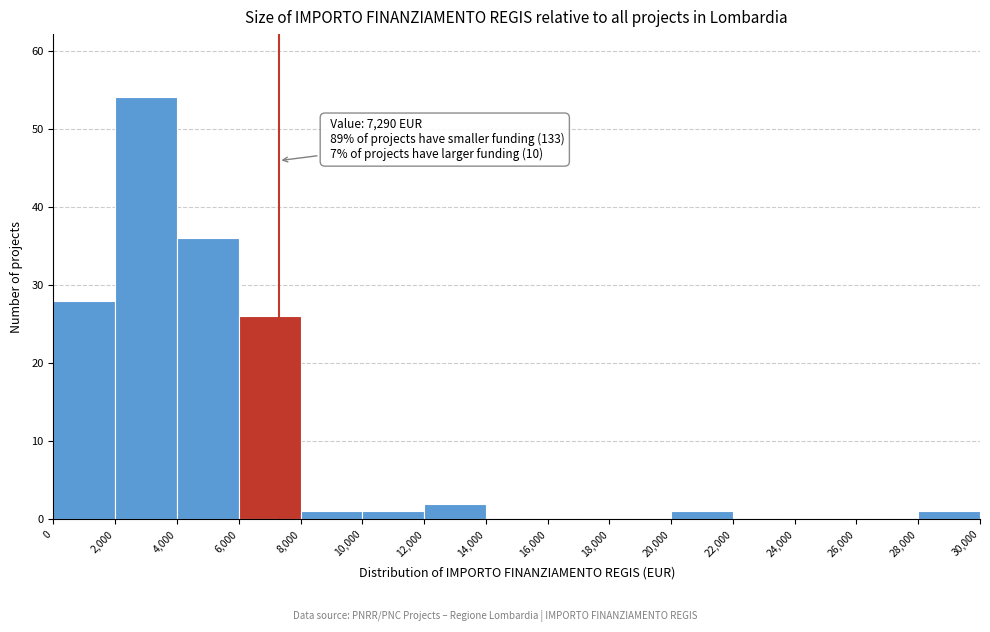

Over which range of the x-axis is the bar tallest?

2,000 to 4,000